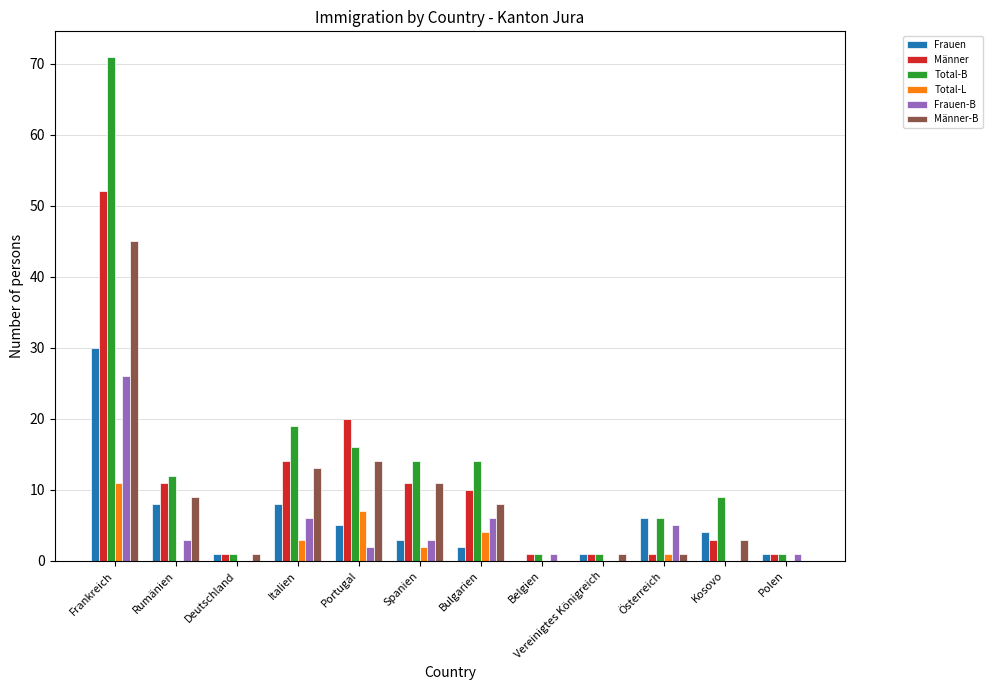

What is the difference between the Frauen-B values at Deutschland and Spanien?

3